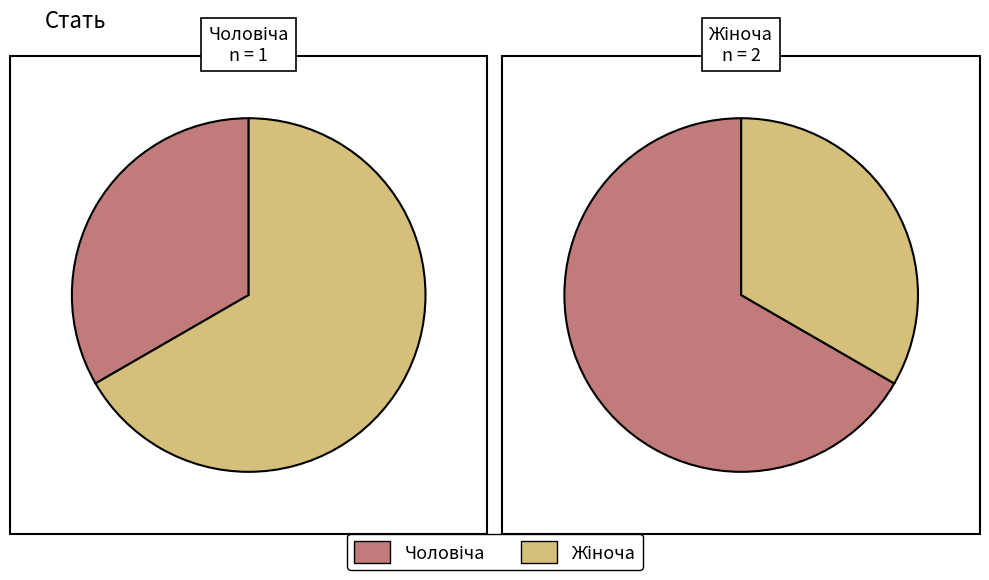

Does Чоловіча represent more than half of the total?

No